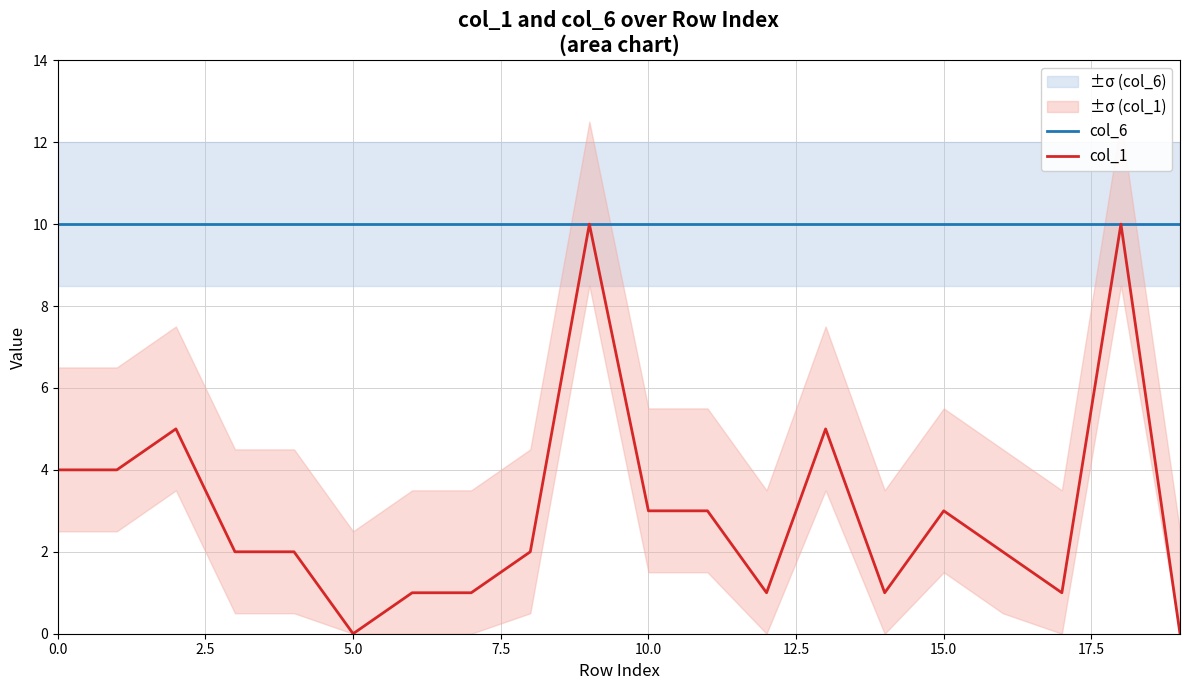

What is the difference between the maximum and minimum values in the col_1 series?

10